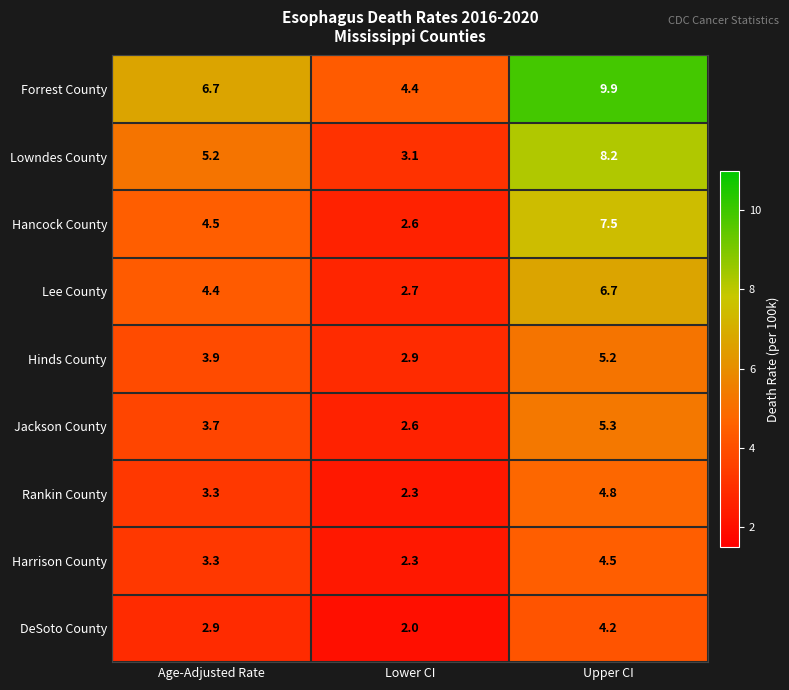

Count the number of categories in the chart.

3